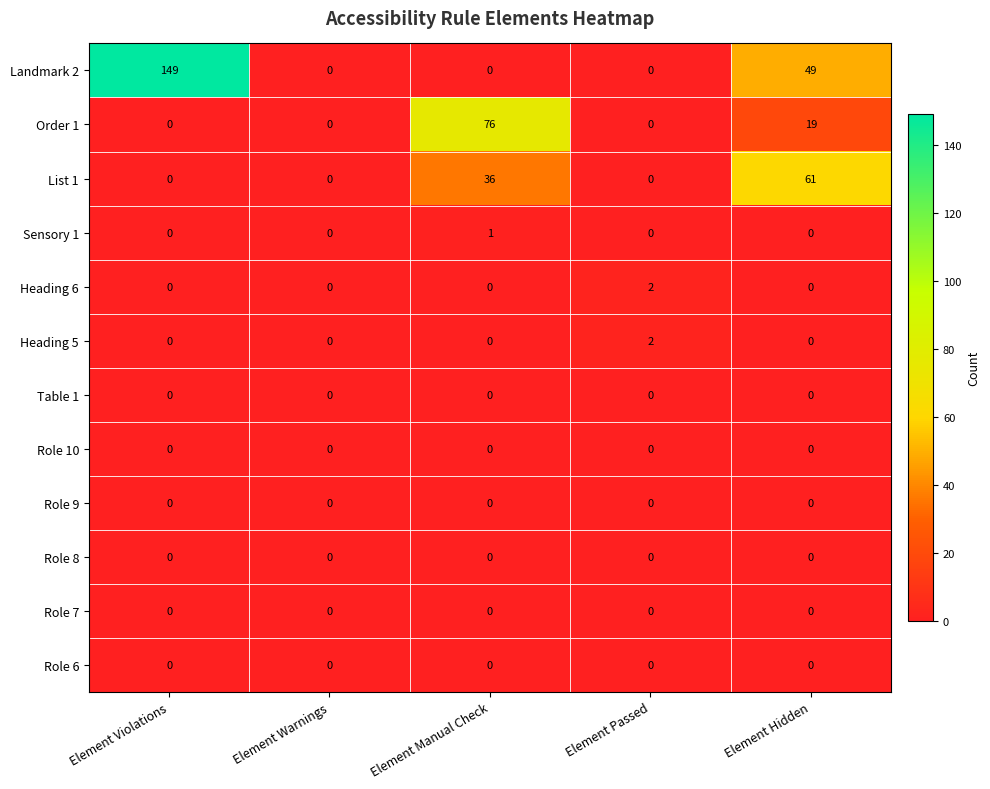

Count the number of categories in the chart.

5